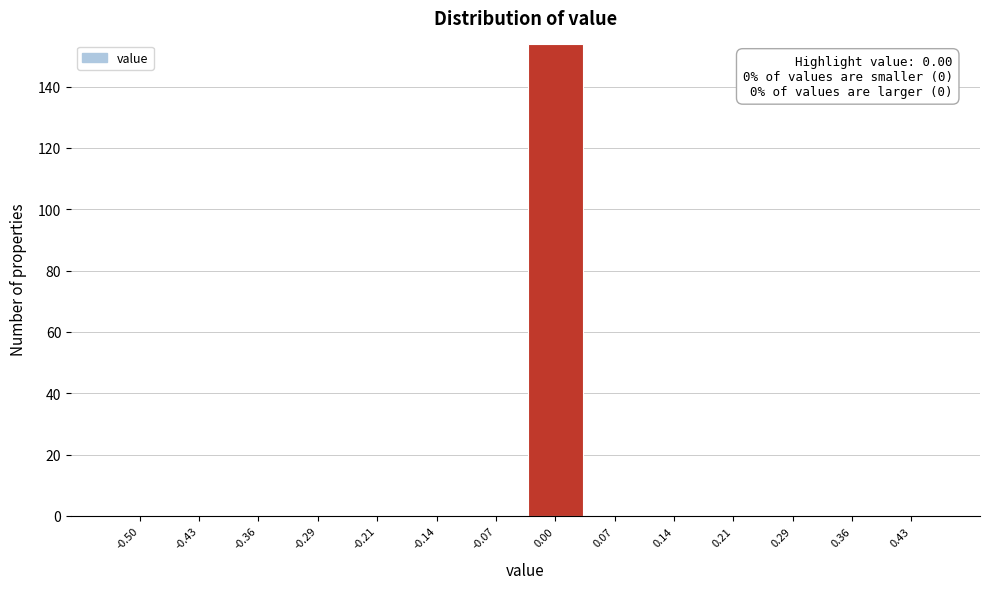

Reading left to right, transcribe all the data shown in this chart.

-0.50=0	-0.43=0	-0.36=0	-0.29=0	-0.21=0	-0.14=0	-0.07=0	0.00=154	0.07=0	0.14=0	0.21=0	0.29=0	0.36=0	0.43=0